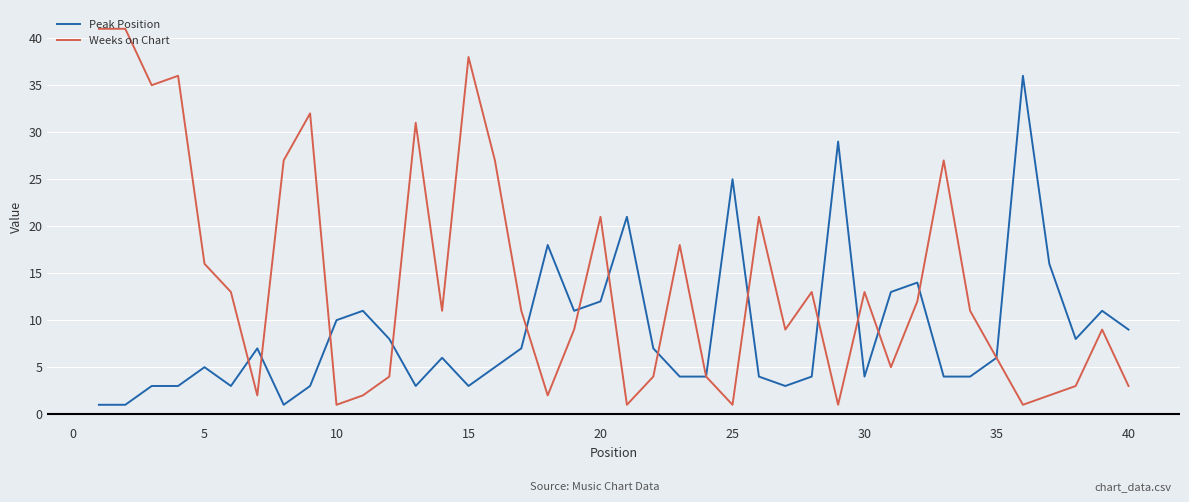

List the series in order of their peak value, lowest first.

Peak Position, Weeks on Chart